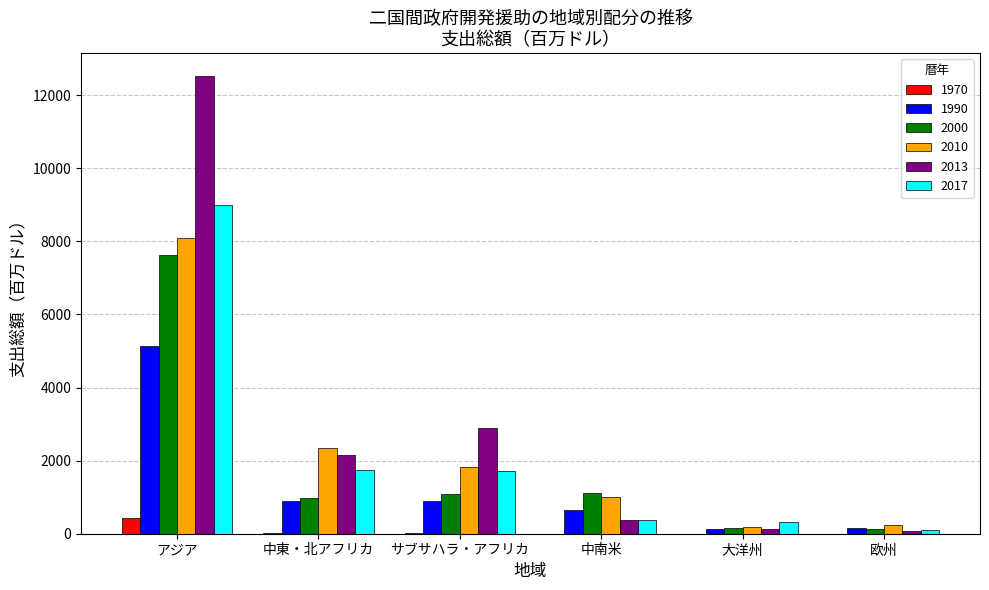

How many groups of bars are there?

6